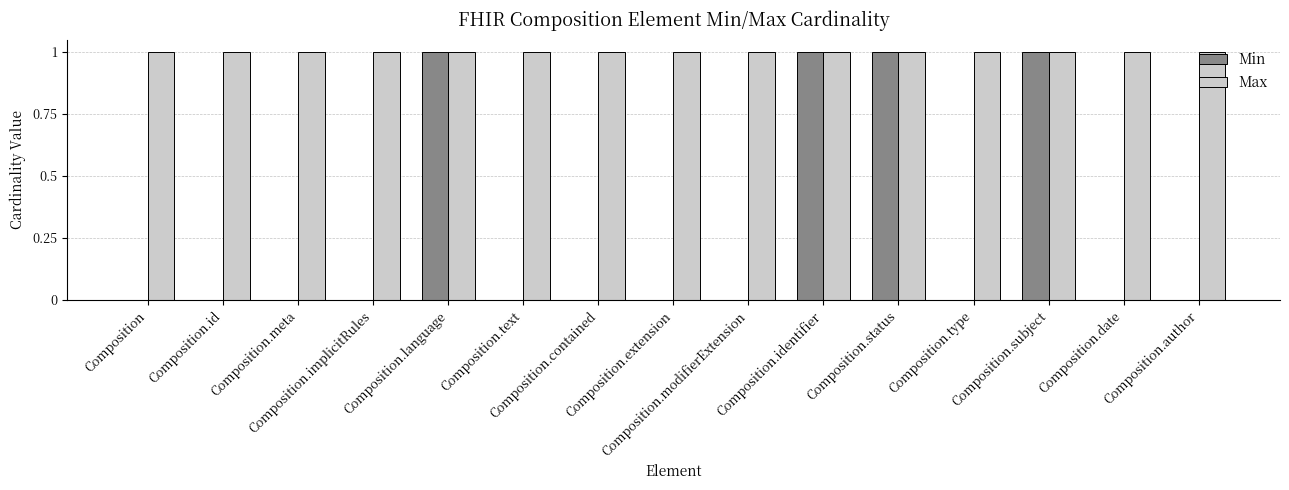

What is the spread (max minus min) of values at Composition?

1